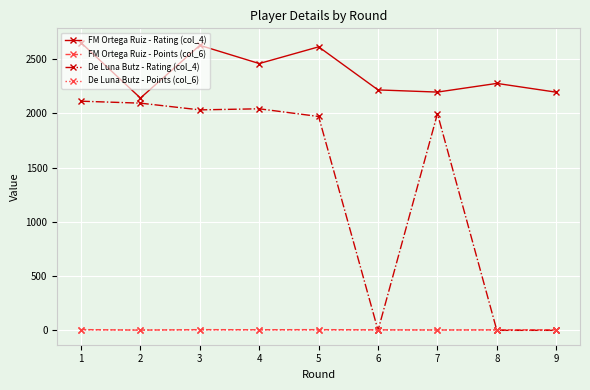

What is the value of the De Luna Butz - Rating (col_4) point at the 3rd from the left?

2032.0